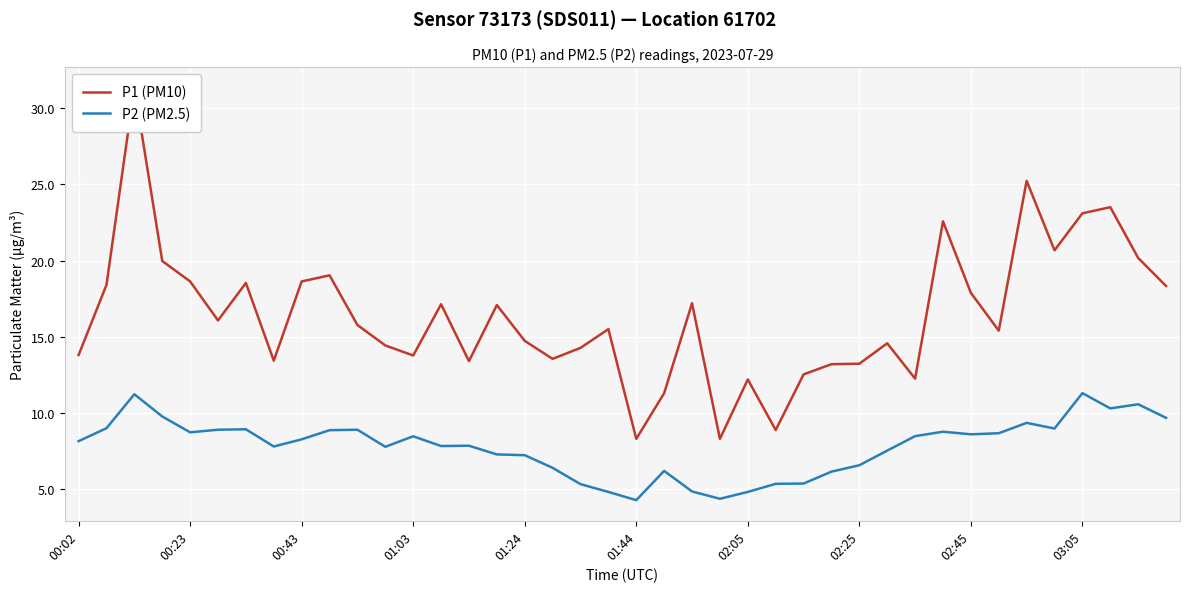

What is the maximum value shown in the chart?

31.4